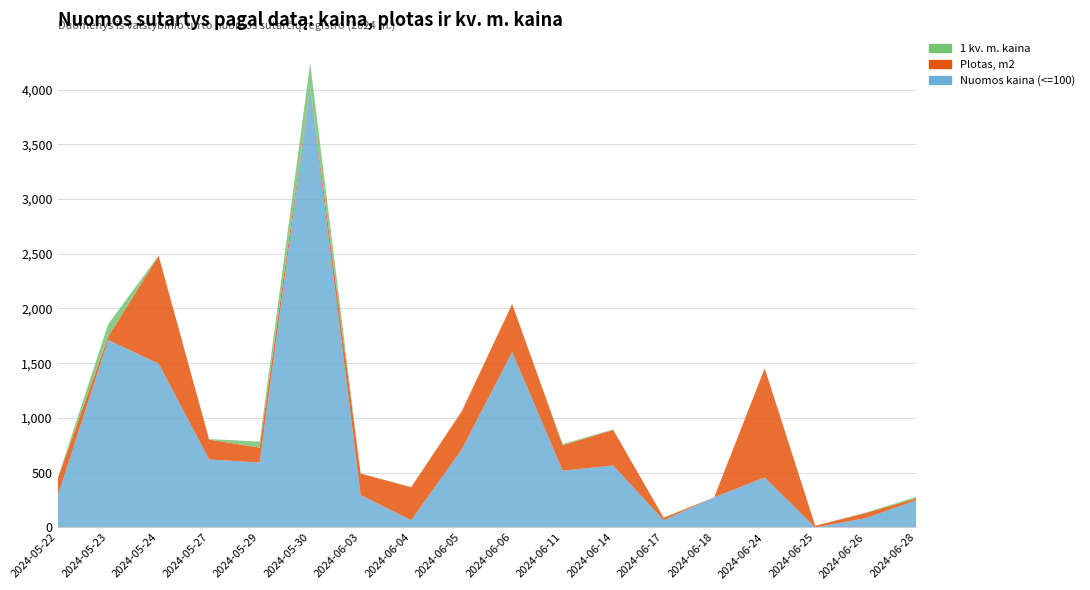

Reading left to right, list all the values displayed in this chart.

Nuomos kaina (<=100): 286.5	1712.5	1495.6	621.0	592.8	4002.0	296.0	65.8	711.0	1602.1	518.0	565.8	65.7	275.0	456.0	0.0	84.5	247.9
Plotas, m2: 156.4	30.0	986.1	180.6	136.7	18.0	196.3	301.3	348.5	438.2	232.6	324.8	22.2	0.0	996.7	15.6	46.8	17.1
1 kv. m. kaina: 7.4	114.2	1.6	5.7	54.0	222.3	1.5	0.6	2.0	3.7	11.7	4.4	3.0	0.0	2.0	0.0	4.4	14.5